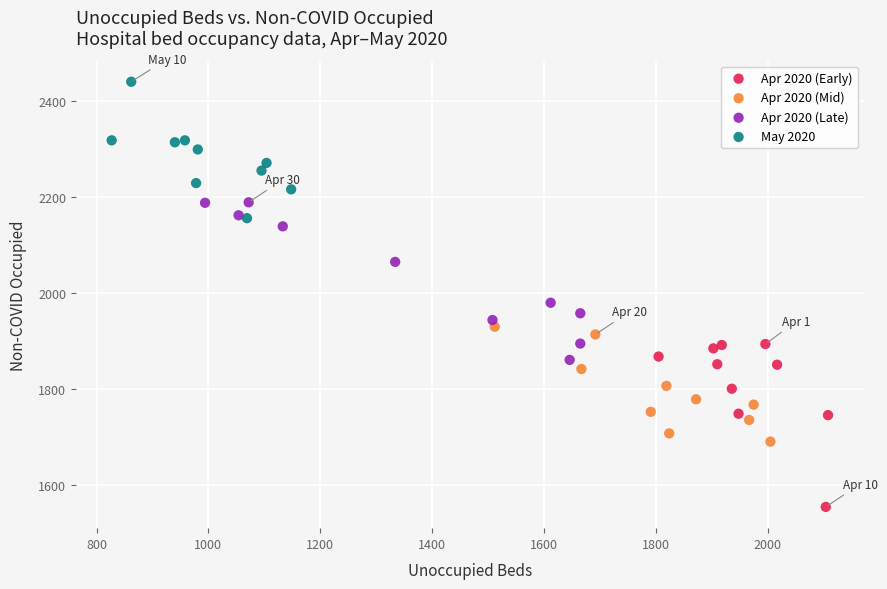

Which series contains the highest Y value?

May 2020